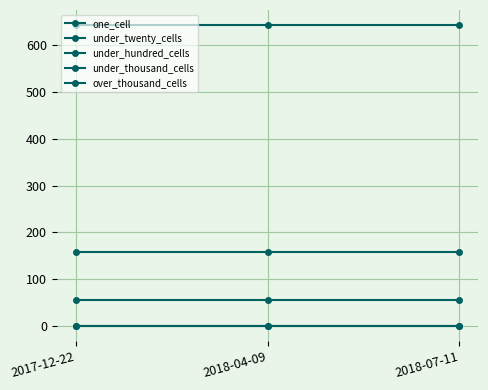

The under_twenty_cells series shows 876 at 2018-07-11. True or false?

False